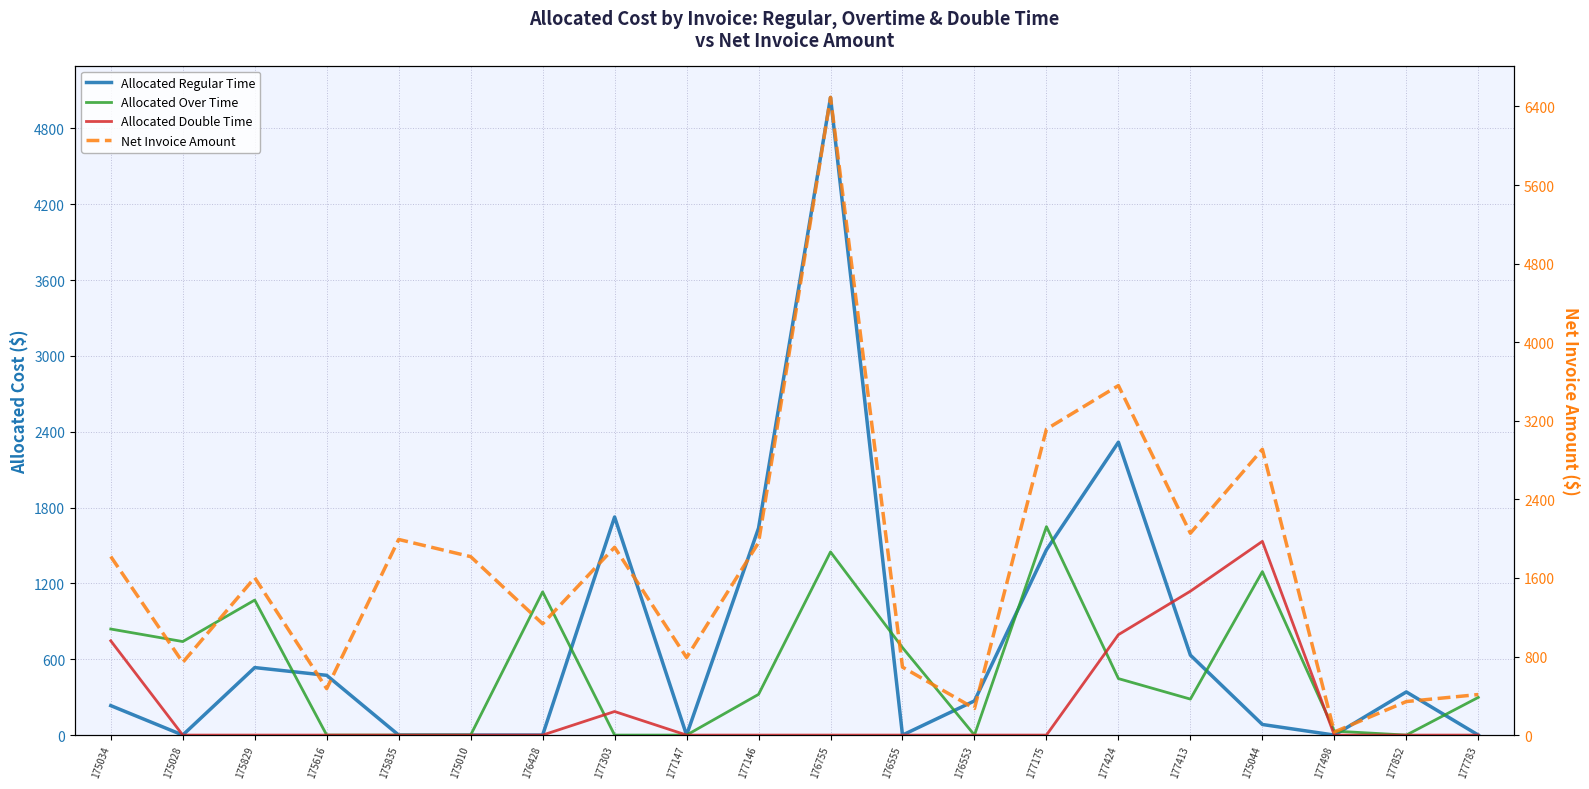

Reading left to right, extract all data points from this chart.

Allocated Regular Time: 175034=233.0	175028=0.0	175829=534.1	175616=472.7	175835=0.0	175010=0.0	176428=0.0	177303=1725.4	177147=0.0	177146=1637.4	176755=5044.1	176555=0.0	176553=270.5	177175=1465.9	177424=2317.1	177413=632.4	175044=83.8	177498=0.0	177852=341.4	177783=0.0
Allocated Over Time: 175034=839.0	175028=739.9	175829=1068.1	175616=0.0	175835=0.0	175010=0.0	176428=1133.0	177303=0.0	177147=0.0	177146=322.1	176755=1448.8	176555=692.0	176553=0.0	177175=1649.2	177424=446.9	177413=284.6	175044=1293.2	177498=31.5	177852=0.0	177783=298.3
Allocated Double Time: 175034=745.8	175028=0.0	175829=0.0	175616=0.0	175835=0.0	175010=0.0	176428=0.0	177303=186.5	177147=0.0	177146=0.0	176755=0.0	176555=0.0	176553=0.0	177175=0.0	177424=794.4	177413=1138.3	175044=1532.7	177498=0.0	177852=0.0	177783=0.0
Net Invoice Amount: 175034=1817.8	175028=739.9	175829=1602.2	175616=472.7	175835=1991.8	175010=1816.9	176428=1133.0	177303=1911.9	177147=789.8	177146=1959.6	176755=6492.9	176555=692.0	176553=270.5	177175=3115.1	177424=3558.4	177413=2055.2	175044=2909.7	177498=31.5	177852=341.4	177783=412.7